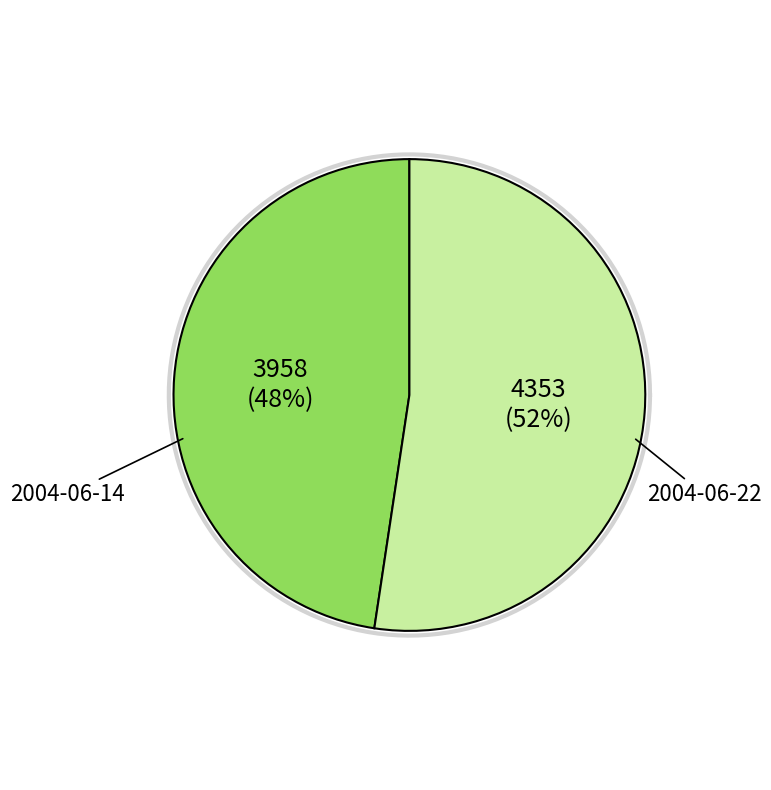

To the nearest percent, what is the average slice percentage?

50%